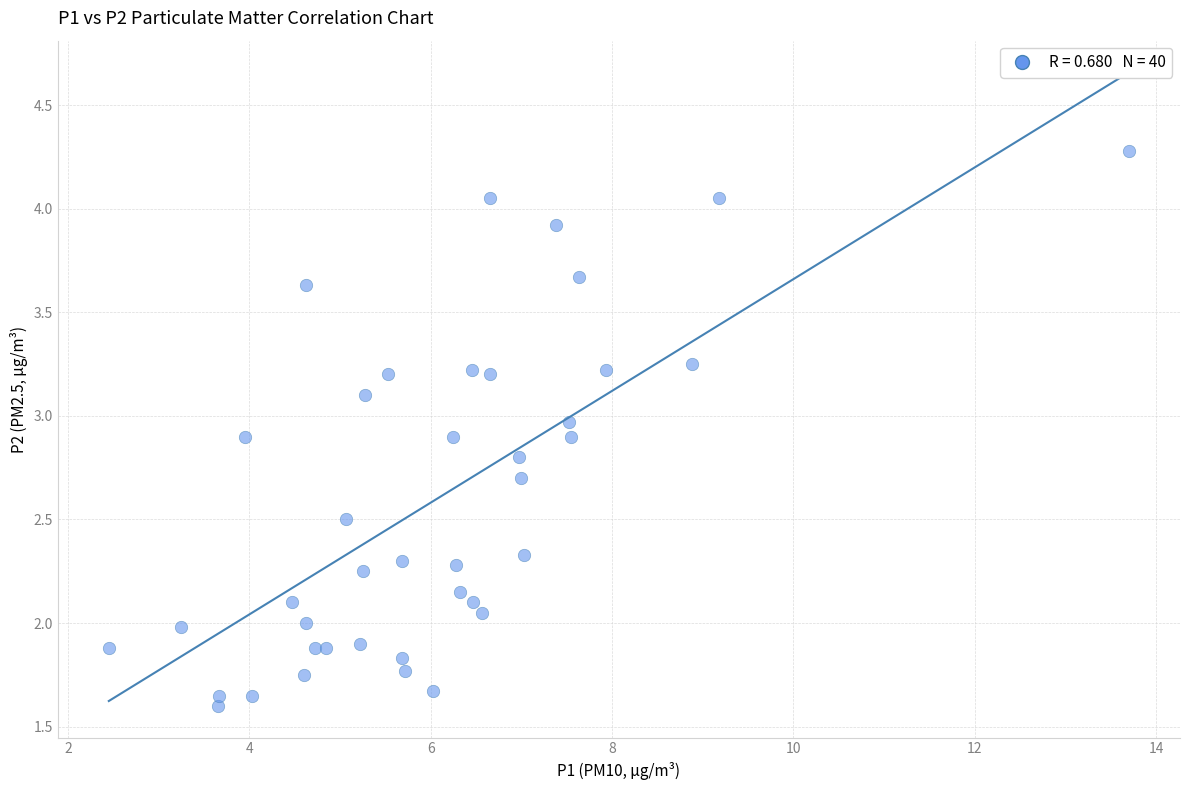

What is the range of X values (max minus min)?

11.2